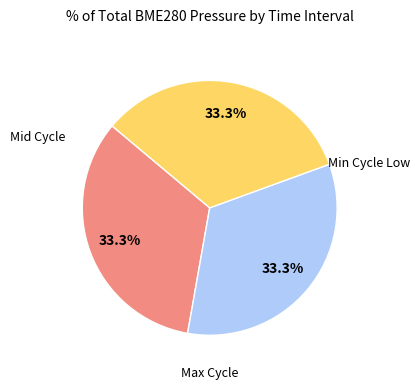

How many segments does this pie chart have?

3